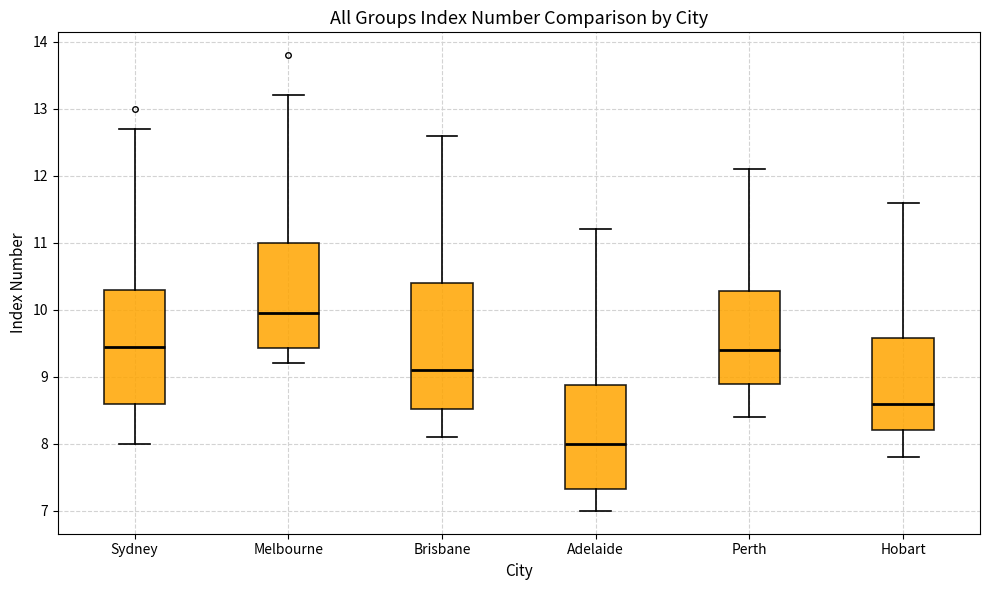

Reading left to right, read every box against the y-axis: the position of its median line, the range the box covers, and the ends of its whiskers. The values are not printed on the chart, so give them approximately, as read against the axis.

Sydney: median 9.5, box 8.6 to 10.3, whiskers 8.0 to 12.7
Melbourne: median 10.0, box 9.4 to 11.0, whiskers 9.2 to 13.2
Brisbane: median 9.1, box 8.5 to 10.4, whiskers 8.1 to 12.6
Adelaide: median 8.0, box 7.3 to 8.9, whiskers 7.0 to 11.2
Perth: median 9.4, box 8.9 to 10.3, whiskers 8.4 to 12.1
Hobart: median 8.6, box 8.2 to 9.6, whiskers 7.8 to 11.6